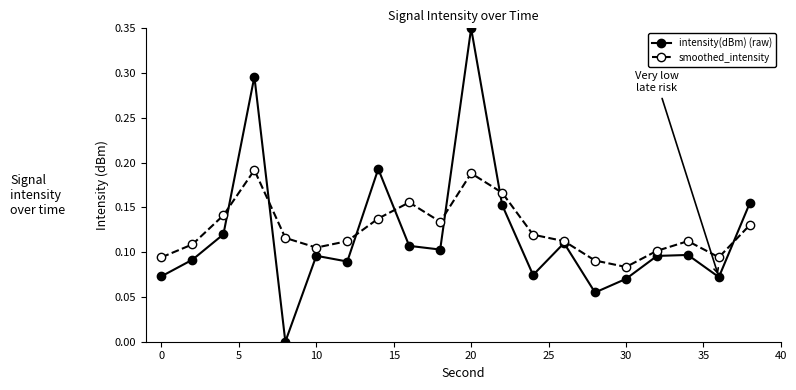

After their last crossing, which series has the higher values: intensity(dBm) (raw) or smoothed_intensity?

intensity(dBm) (raw)